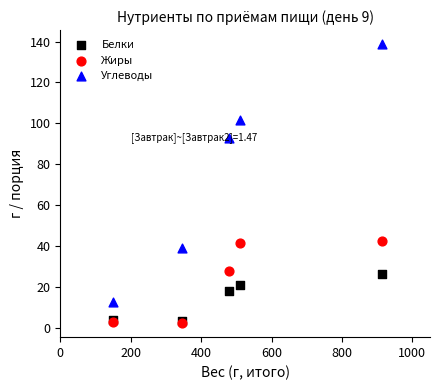

In the Углеводы series, what Y value is closest to 75?

92.9